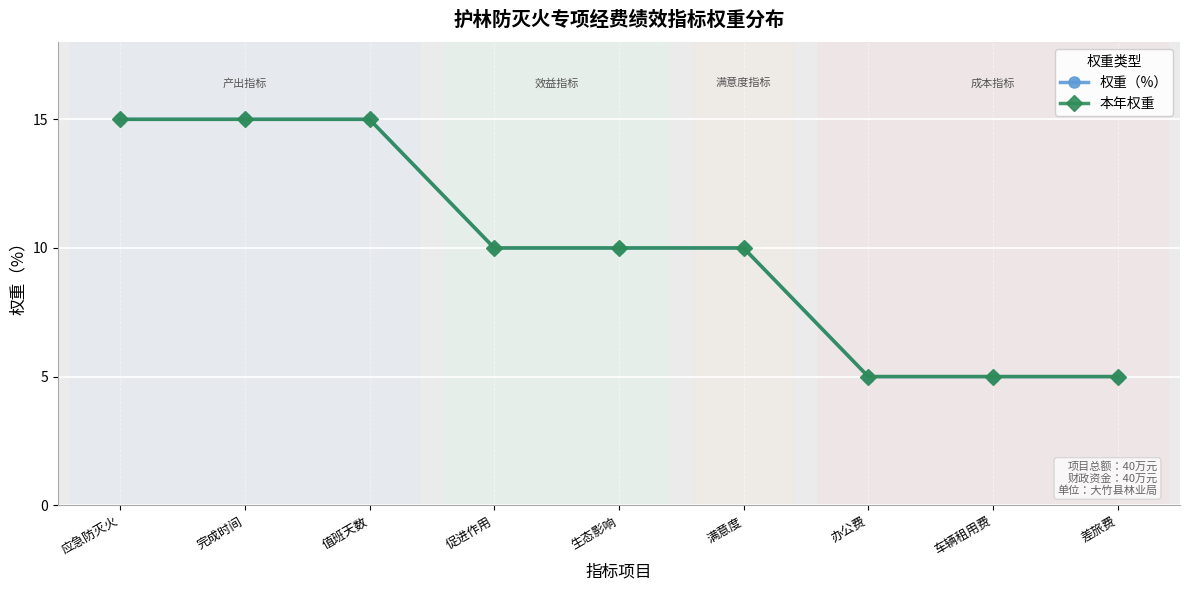

Does the chart have visible grid lines?

Yes